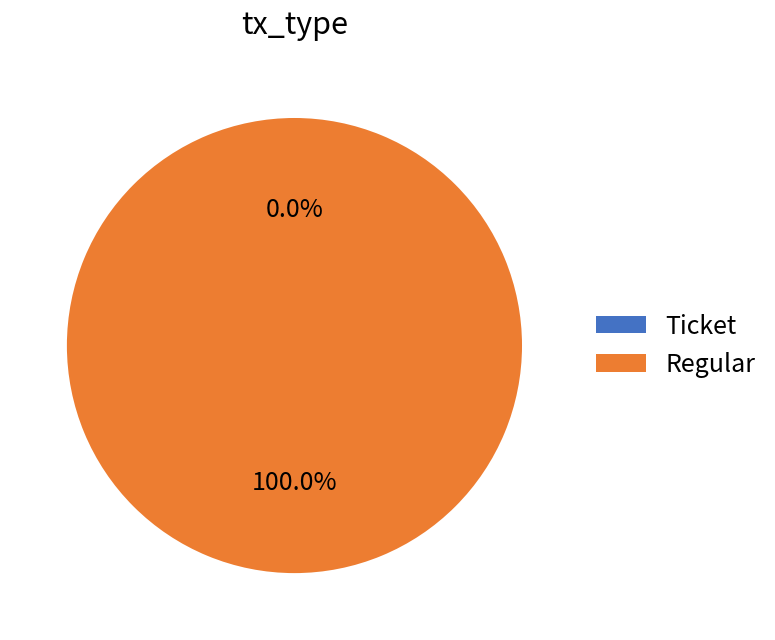

To the nearest percent, what is the difference between the largest and smallest slice percentages?

100%